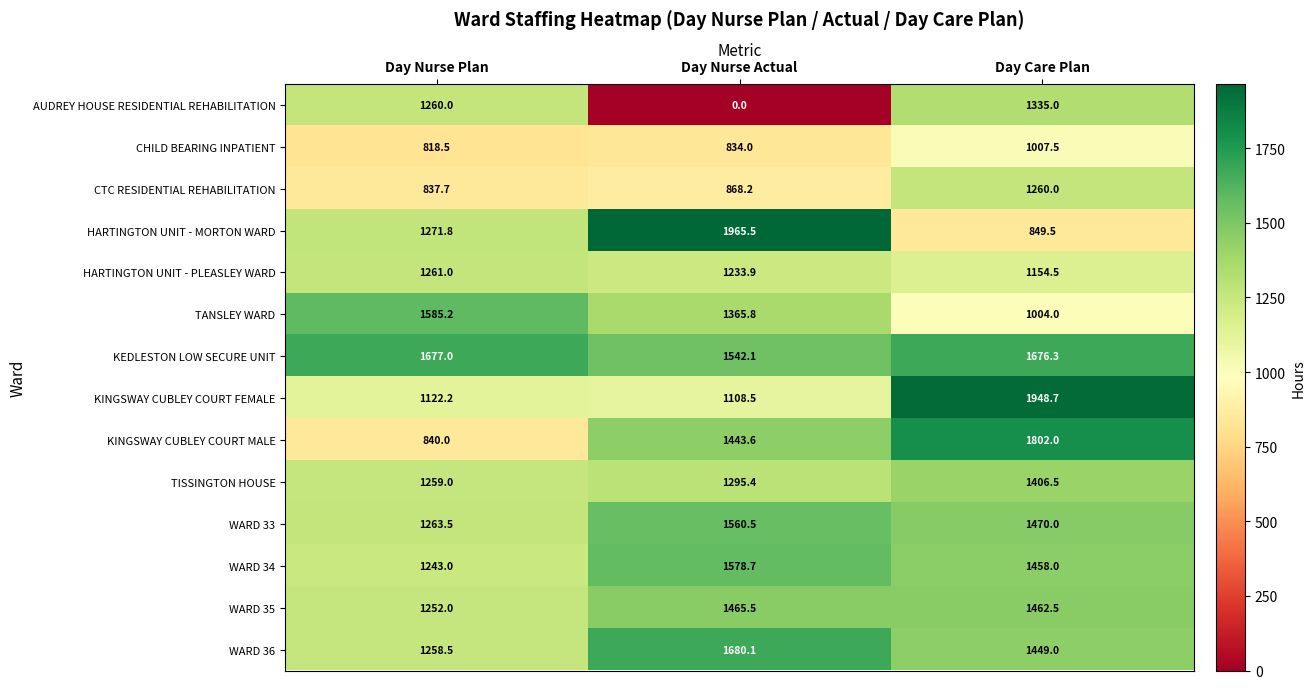

Which category has the lowest value across all series?

Day Nurse Actual